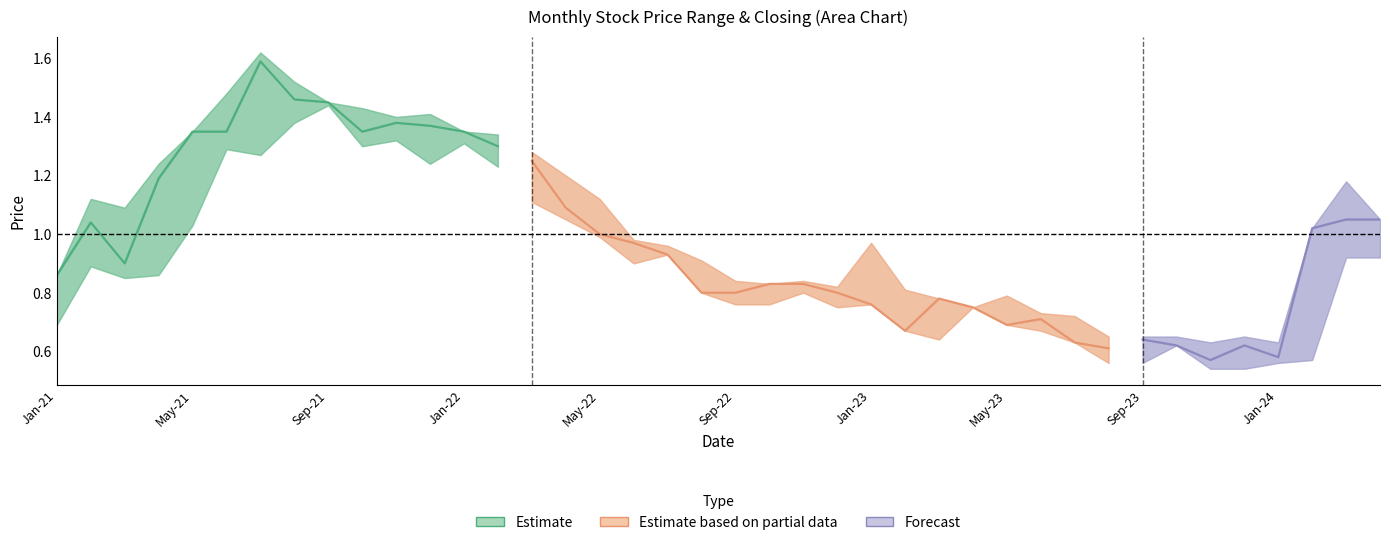

Reading left to right, transcribe all the data shown in this chart.

closing: closing=0.9	high=1.0	low=0.9	3=1.2	4=1.4	5=1.4	6=1.6	7=1.5	8=1.4	9=1.4	10=1.4	11=1.4	12=1.4	13=1.3	14=1.2	15=1.1	16=1.0	17=1.0	18=0.9	19=0.8	20=0.8	21=0.8	22=0.8	23=0.8	24=0.8	25=0.7	26=0.8	27=0.8	28=0.7	29=0.7	30=0.6	31=0.6	32=0.6	33=0.6	34=0.6	35=0.6	36=0.6	37=1.0	38=1.1	39=1.1
high: closing=0.9	high=1.1	low=1.1	3=1.2	4=1.4	5=1.5	6=1.6	7=1.5	8=1.4	9=1.4	10=1.4	11=1.4	12=1.4	13=1.3	14=1.3	15=1.2	16=1.1	17=1.0	18=1.0	19=0.9	20=0.8	21=0.8	22=0.8	23=0.8	24=1.0	25=0.8	26=0.8	27=0.8	28=0.8	29=0.7	30=0.7	31=0.7	32=0.7	33=0.7	34=0.6	35=0.7	36=0.6	37=1.0	38=1.2	39=1.1
low: closing=0.7	high=0.9	low=0.8	3=0.9	4=1.0	5=1.3	6=1.3	7=1.4	8=1.4	9=1.3	10=1.3	11=1.2	12=1.3	13=1.2	14=1.1	15=1.1	16=1.0	17=0.9	18=0.9	19=0.8	20=0.8	21=0.8	22=0.8	23=0.8	24=0.8	25=0.7	26=0.6	27=0.8	28=0.7	29=0.7	30=0.6	31=0.6	32=0.6	33=0.6	34=0.5	35=0.5	36=0.6	37=0.6	38=0.9	39=0.9